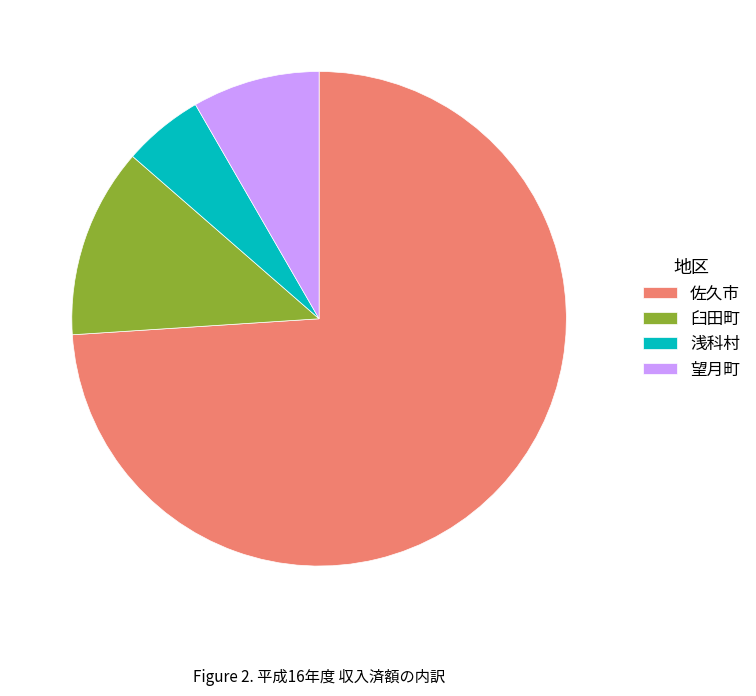

How many segments does this pie chart have?

4